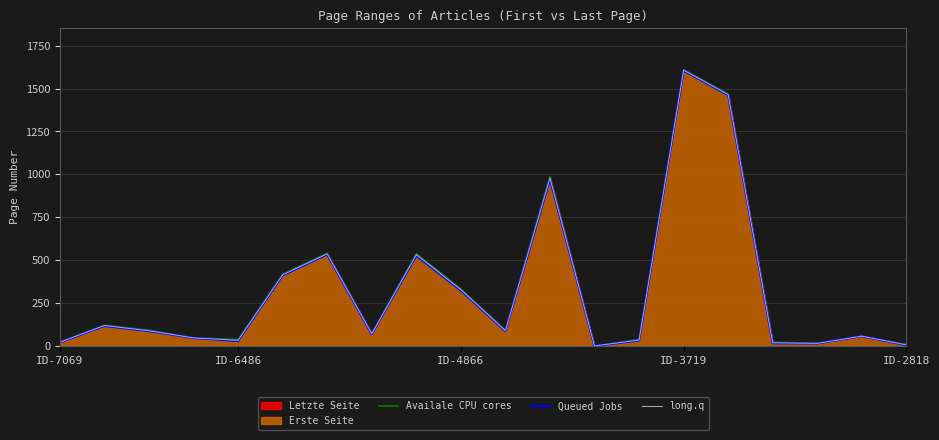

What is the total value across all series at 10?

265.5